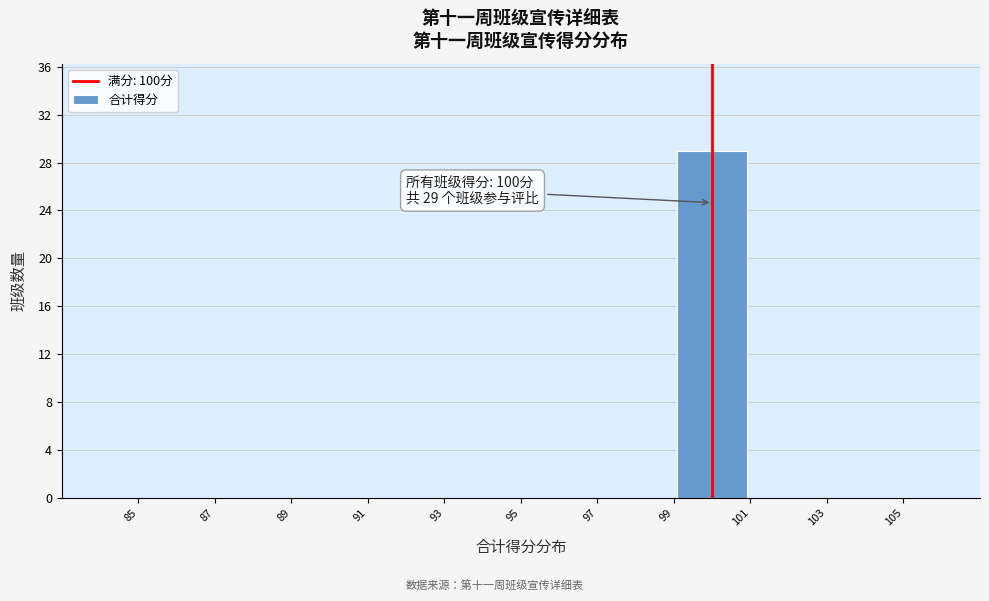

Over which range of the x-axis is the bar tallest?

99 to 101